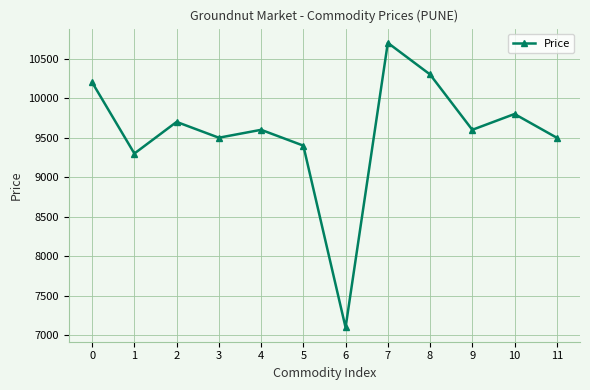

The value at 3 is 9500. True or false?

True